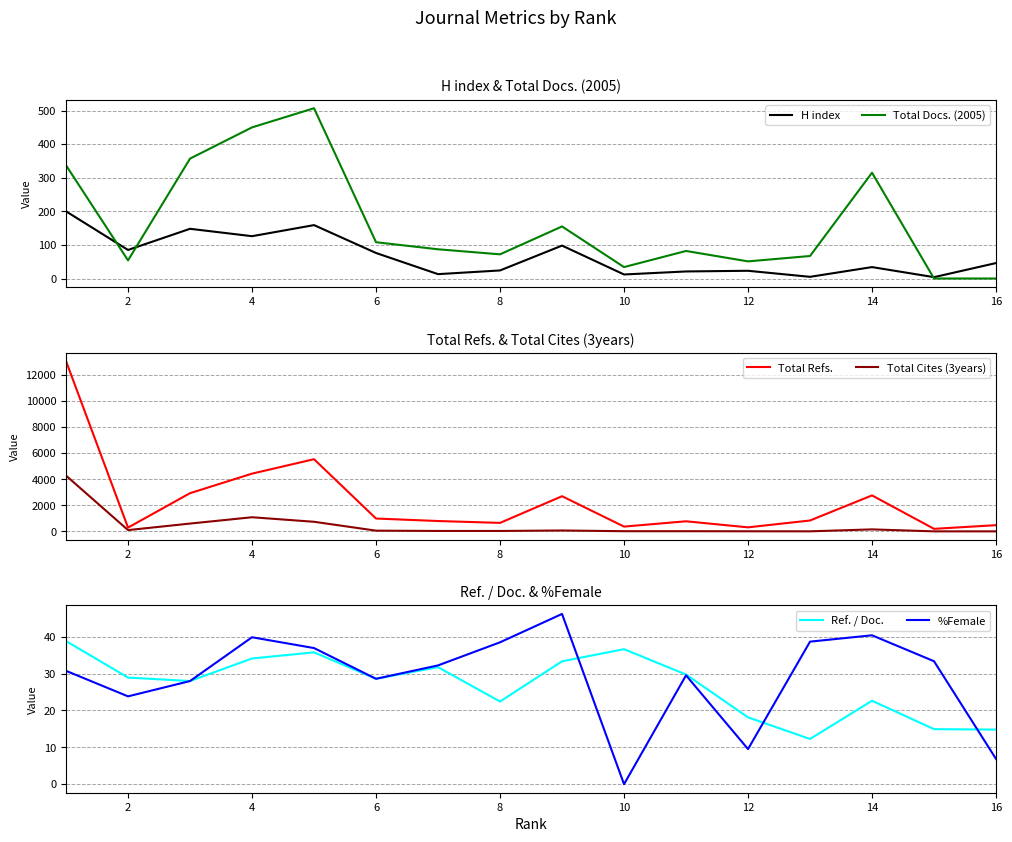

The value of H index at 6 is 76. True or false?

True